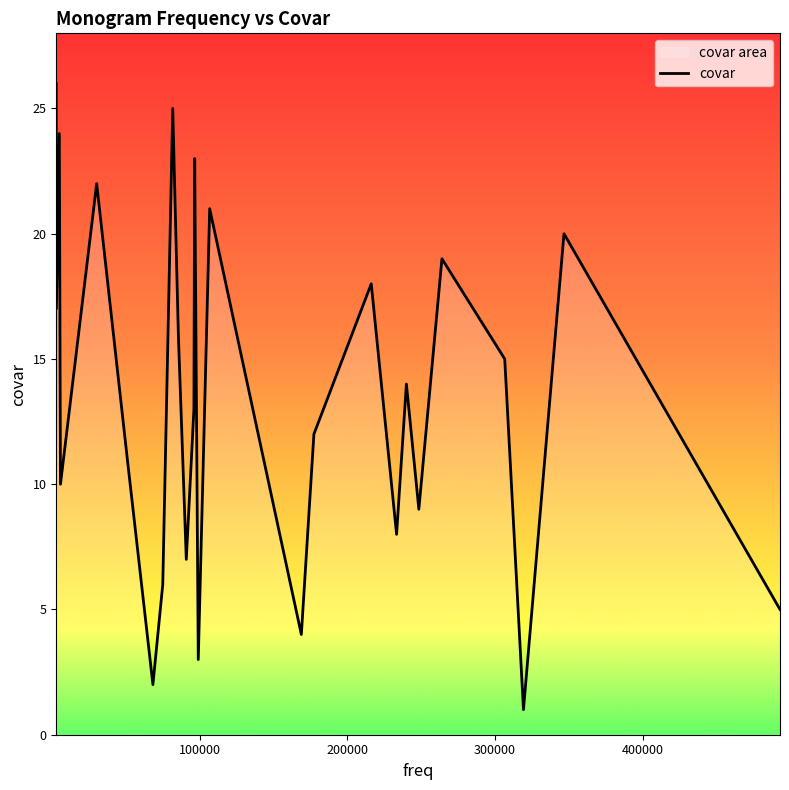

What is the difference between the maximum and minimum values?

25